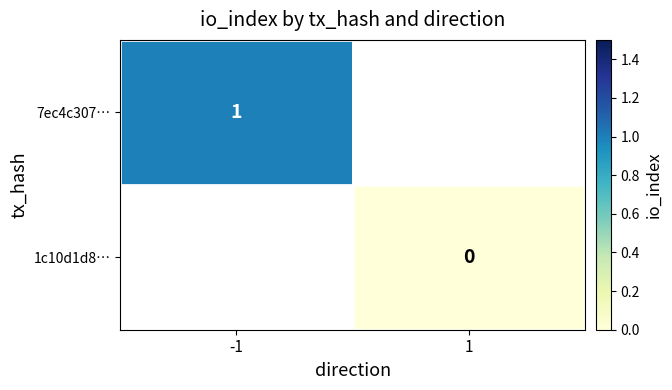

The value of 7ec4c307… at -1 is 1. True or false?

True